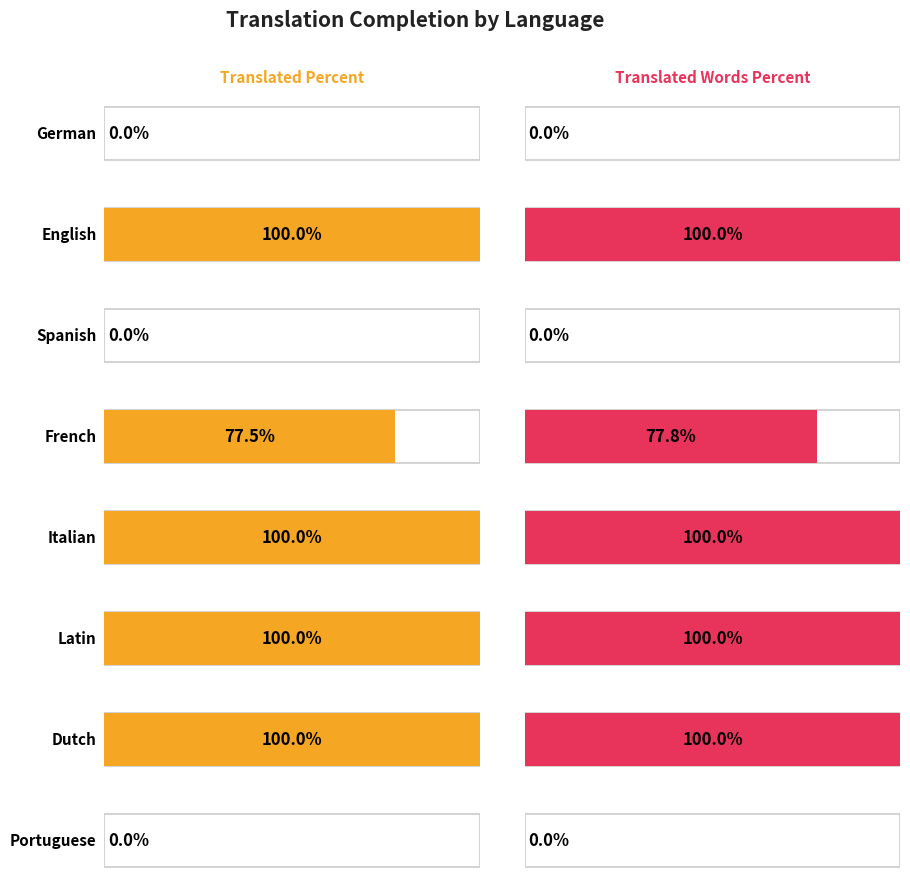

The value of translated_percent at English is 100.0. True or false?

True